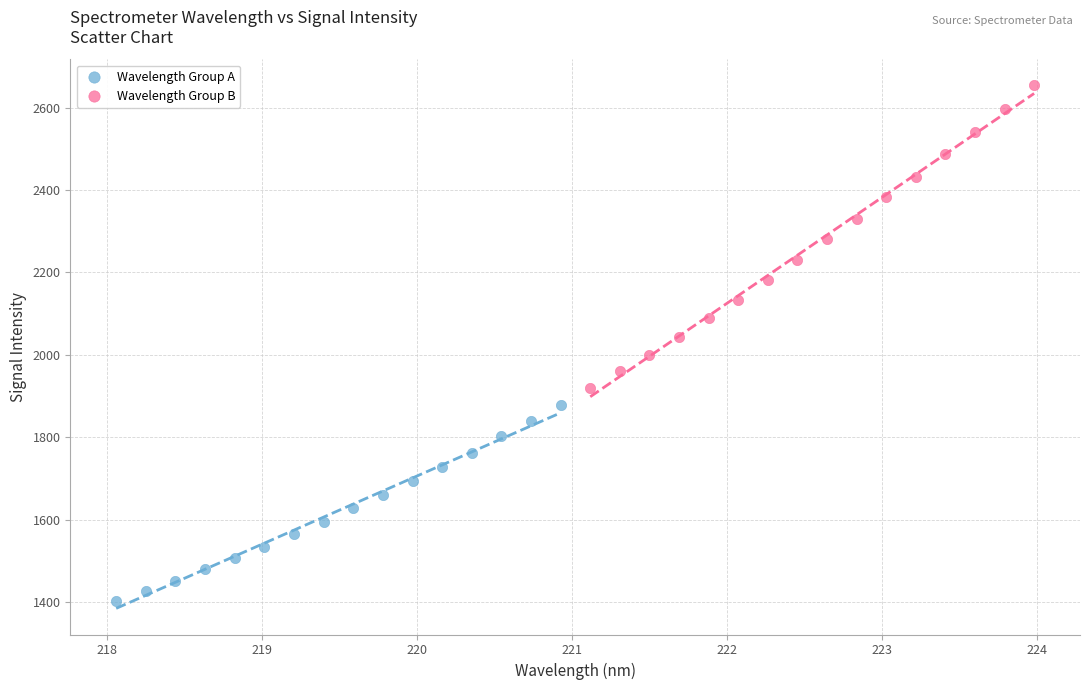

Which series contains the highest Y value?

Wavelength Group B